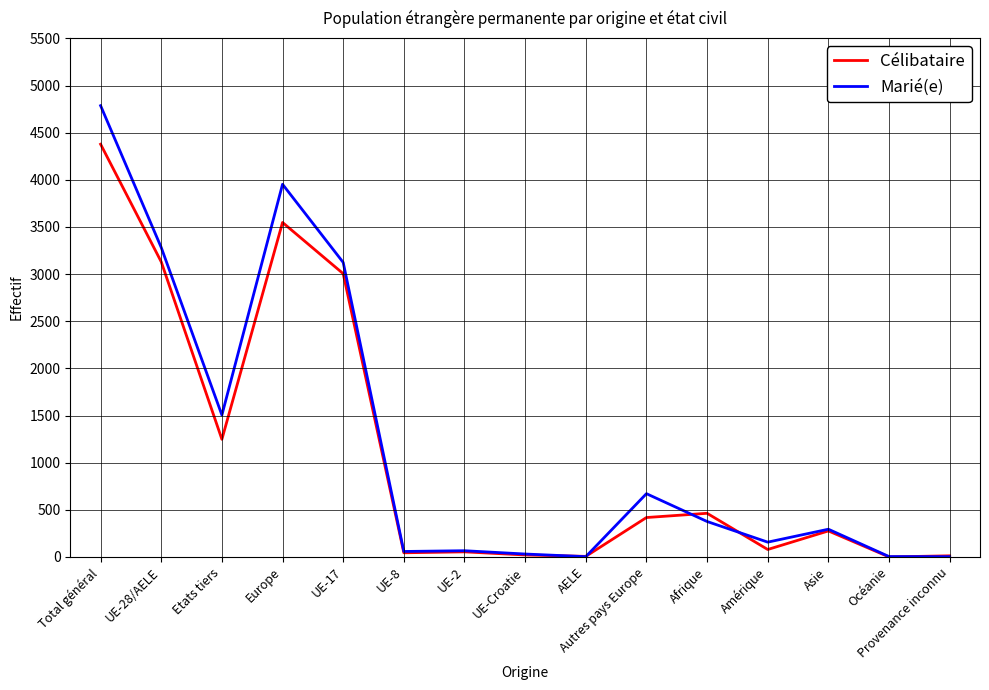

What is the total value across all series at Europe?

7501